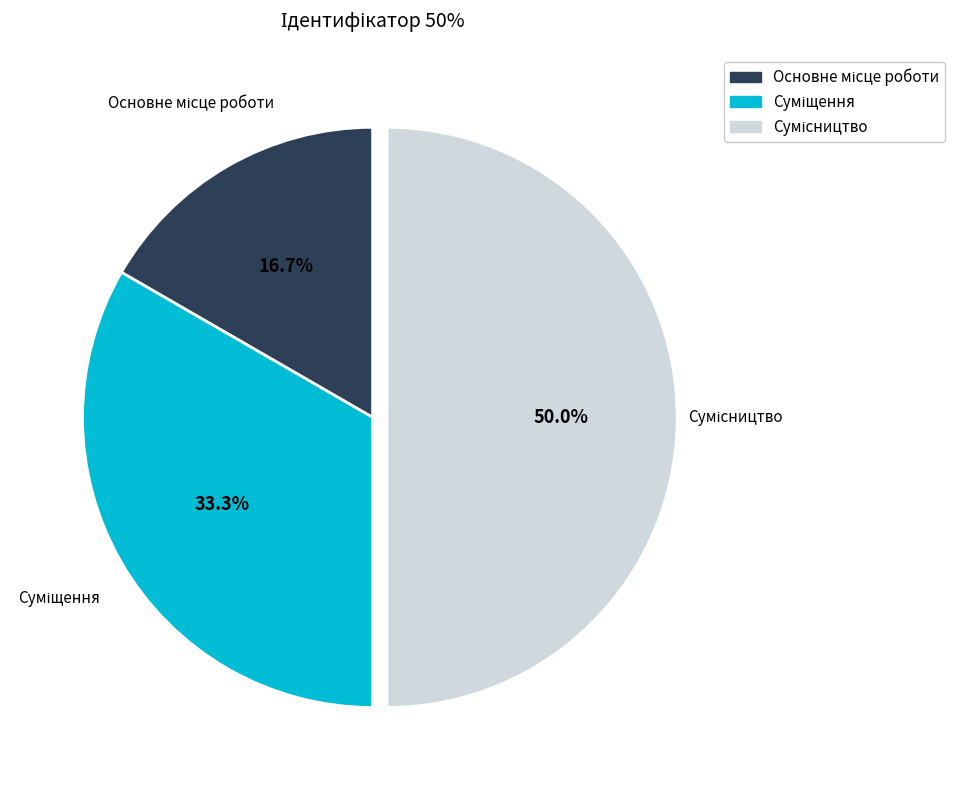

Which has a higher value, Суміщення or Сумісництво?

Сумісництво